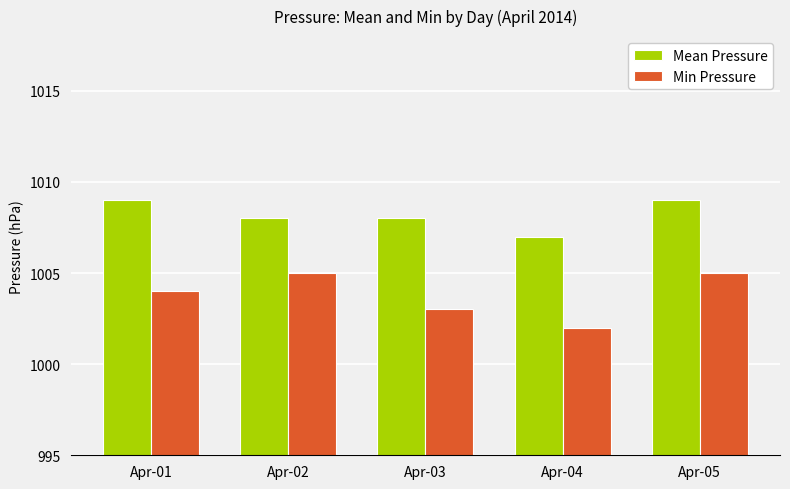

What is the minimum value for Min Pressure?

1002